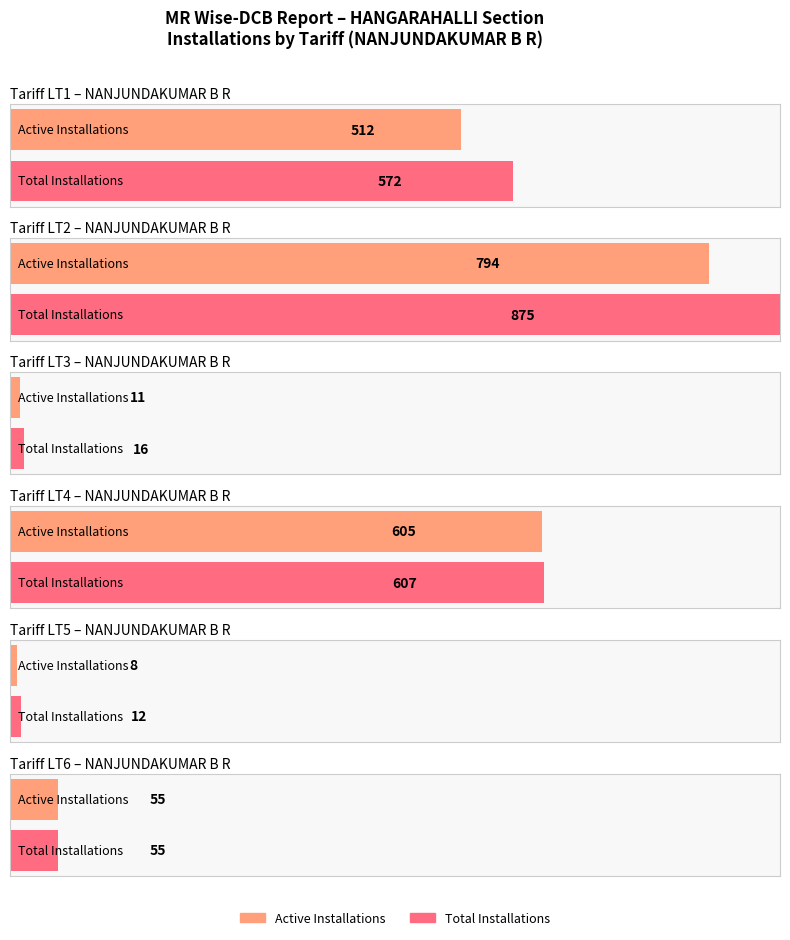

At which label does LT1 Total Installations reach its peak?

LT2